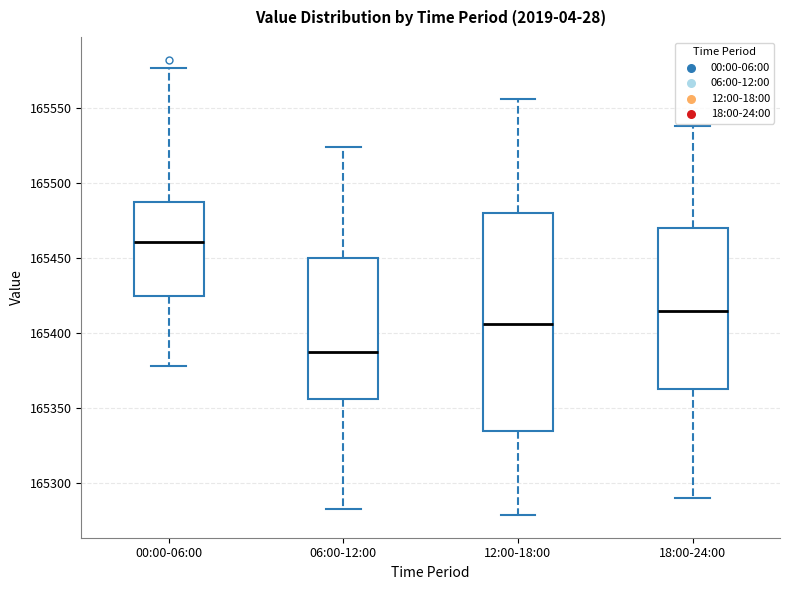

Which box is the tallest, from its lower edge to its upper edge?

12:00-18:00